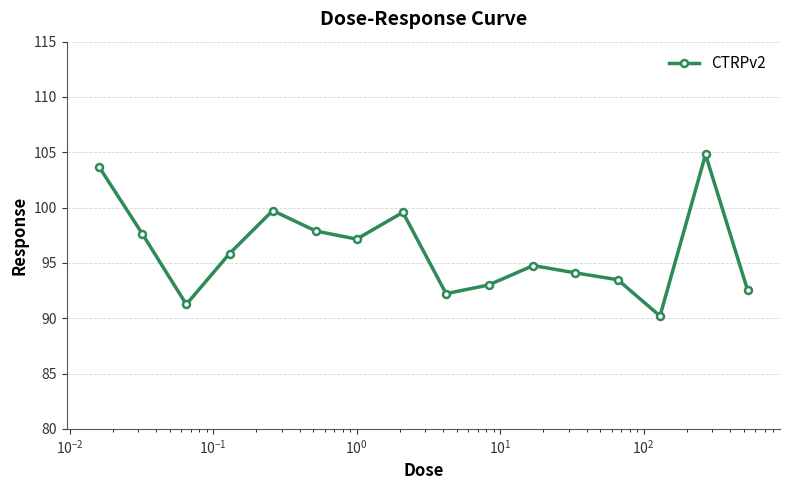

How many interior local valleys (lower than both neighbors) does the data have?

4